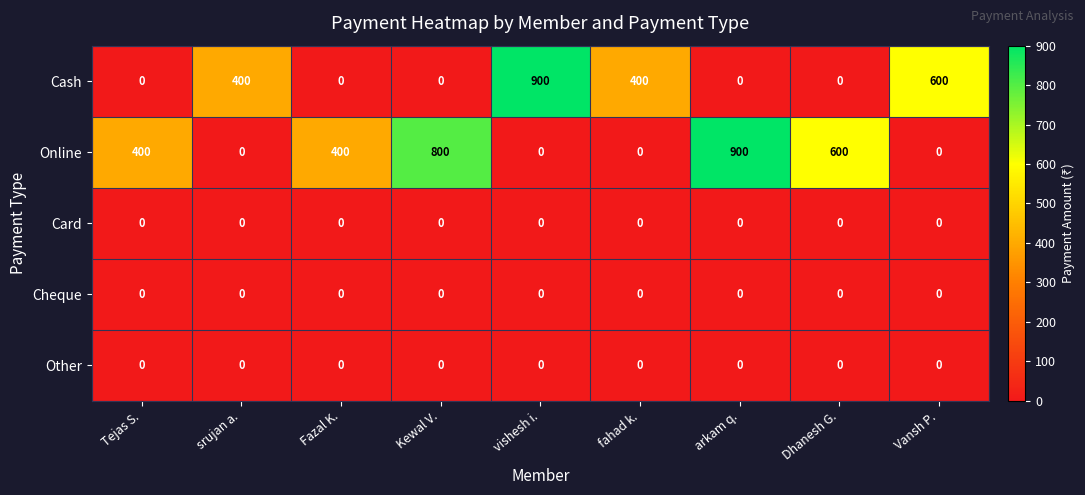

What is the difference between the highest and lowest values at srujan a.?

400